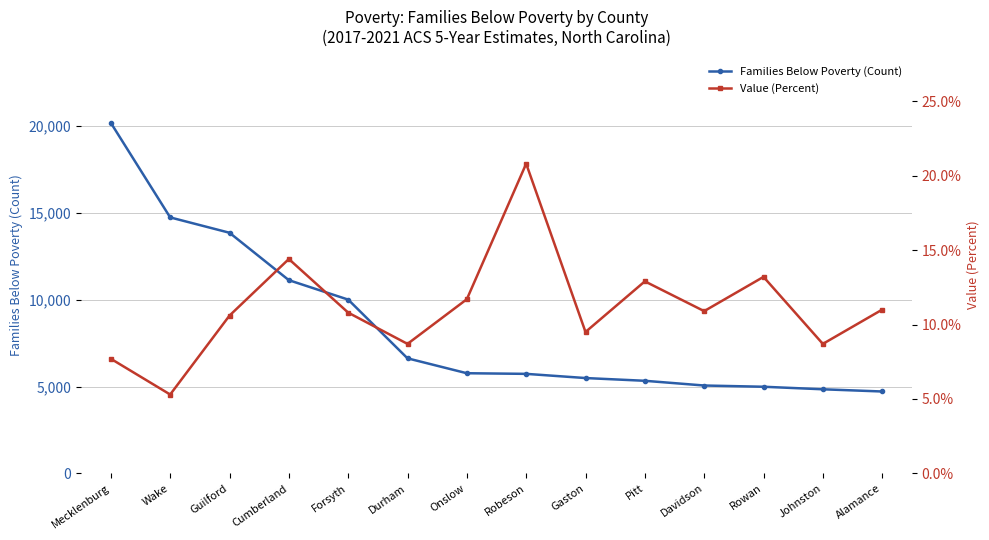

Reading left to right, extract all data points from this chart.

Families Below Poverty (Count): 20180.0	14738.0	13854.0	11125.0	10006.0	6626.0	5768.0	5732.0	5491.0	5333.0	5061.0	4990.0	4844.0	4717.0
Value (Percent): 7.7	5.3	10.6	14.4	10.8	8.7	11.7	20.8	9.5	12.9	10.9	13.2	8.7	11.0